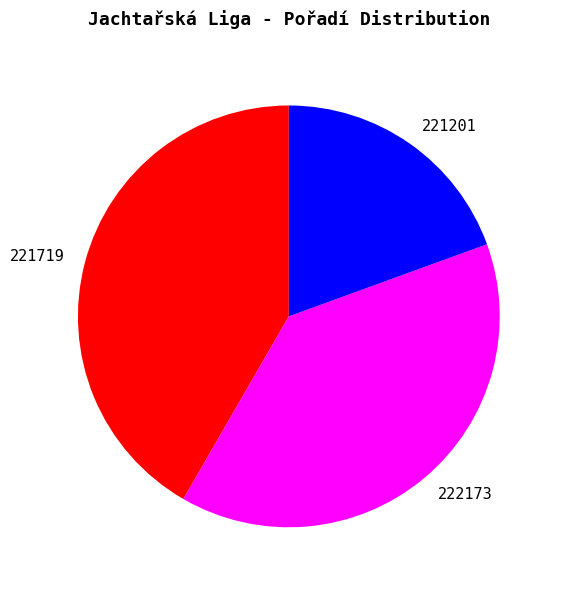

Count the number of slices in the pie.

3